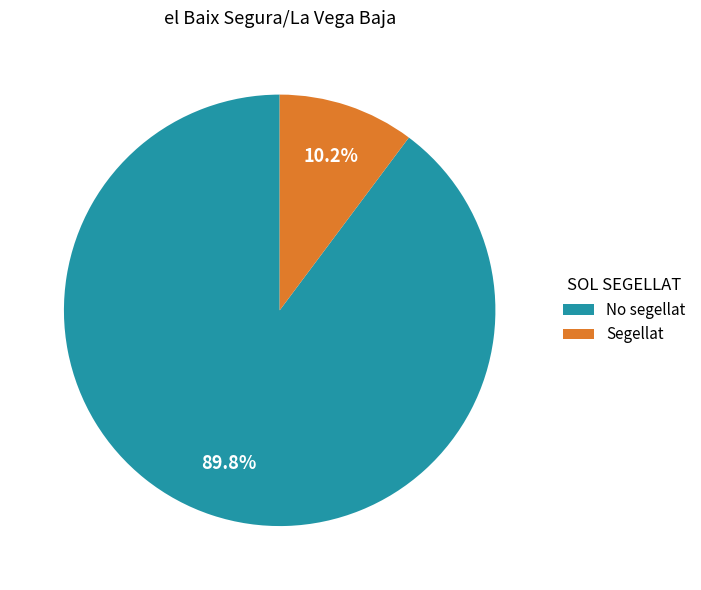

Count the number of slices in the pie.

2